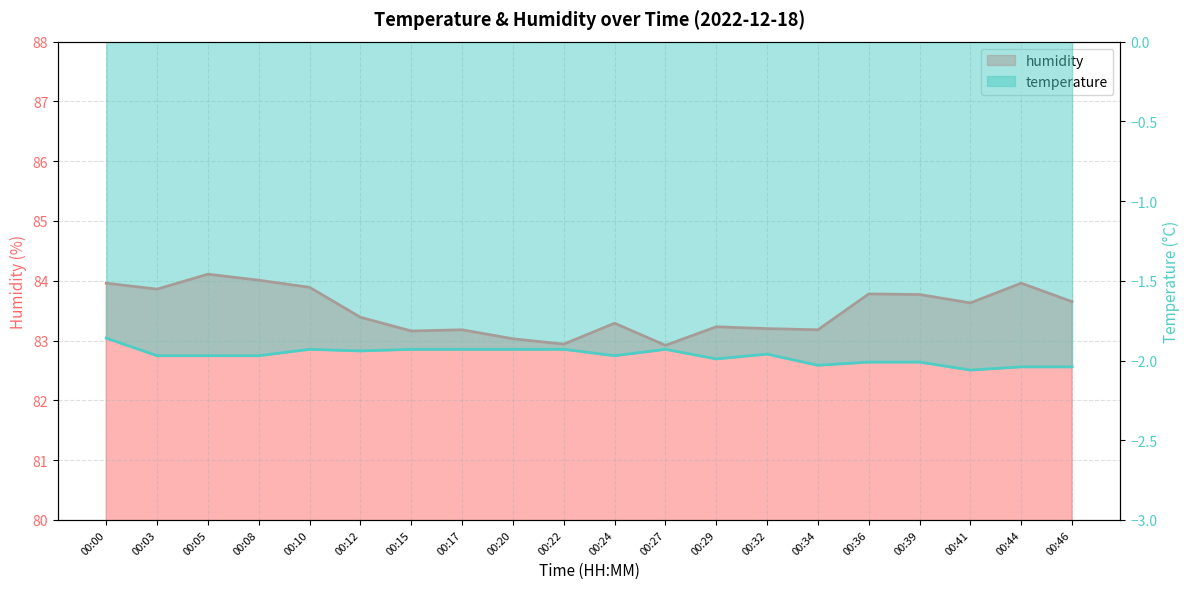

What is the maximum value shown in the chart?

84.1